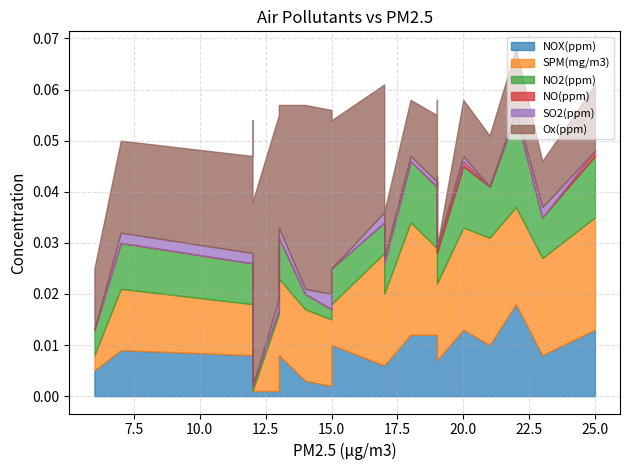

Which has a higher value, 18 or 20?

20